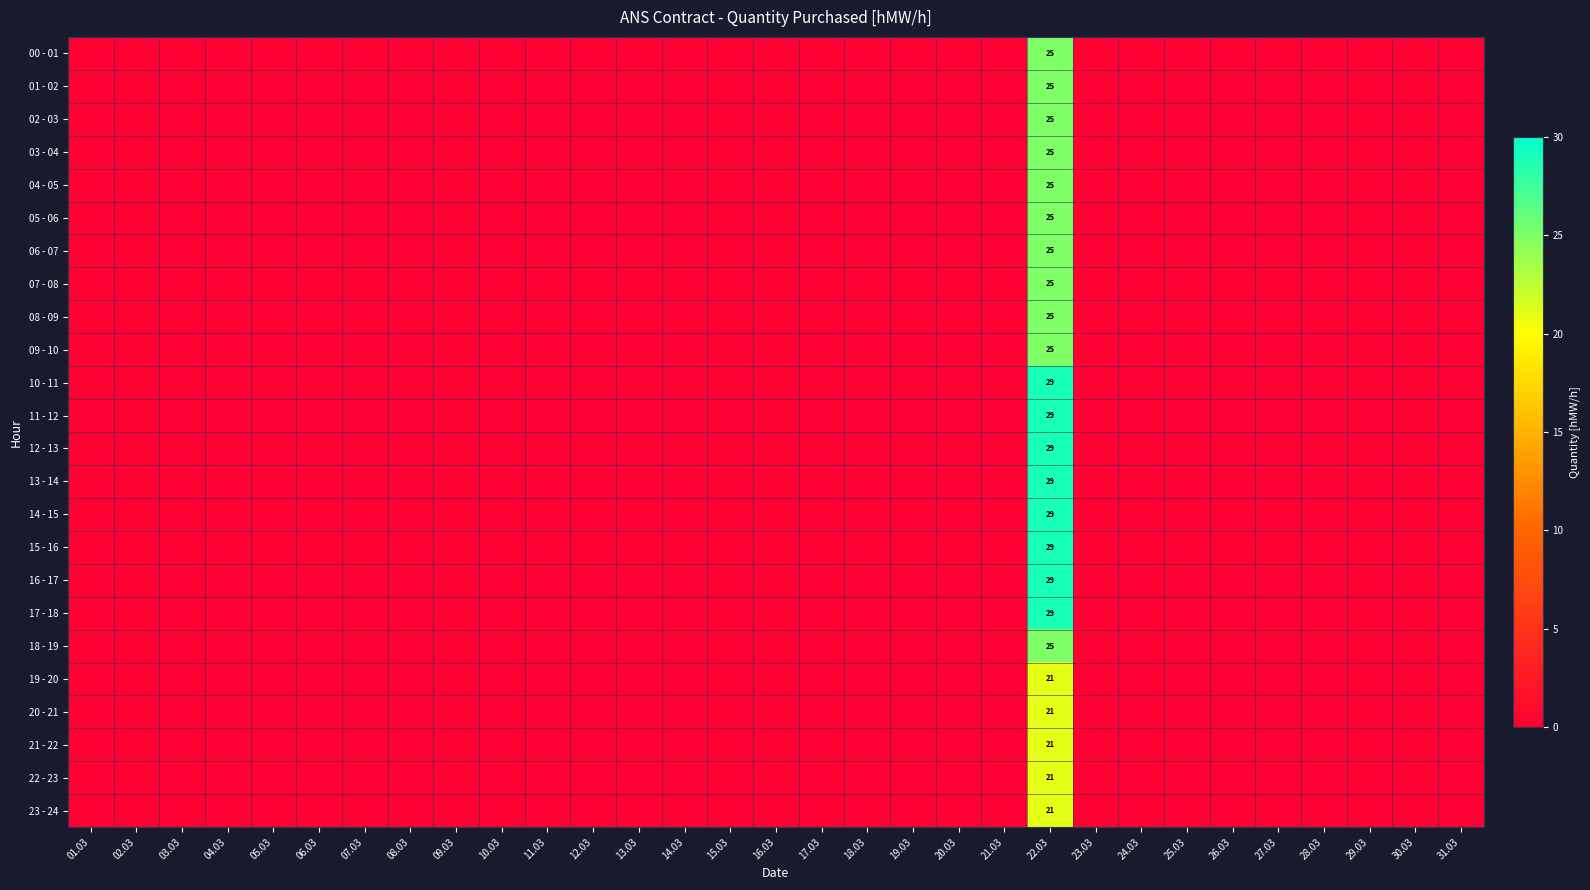

Rank the series by their maximum value, from lowest to highest.

19 - 20, 20 - 21, 21 - 22, 22 - 23, 23 - 24, 00 - 01, 01 - 02, 02 - 03, 03 - 04, 04 - 05, 05 - 06, 06 - 07, 07 - 08, 08 - 09, 09 - 10, 18 - 19, 10 - 11, 11 - 12, 12 - 13, 13 - 14, 14 - 15, 15 - 16, 16 - 17, 17 - 18